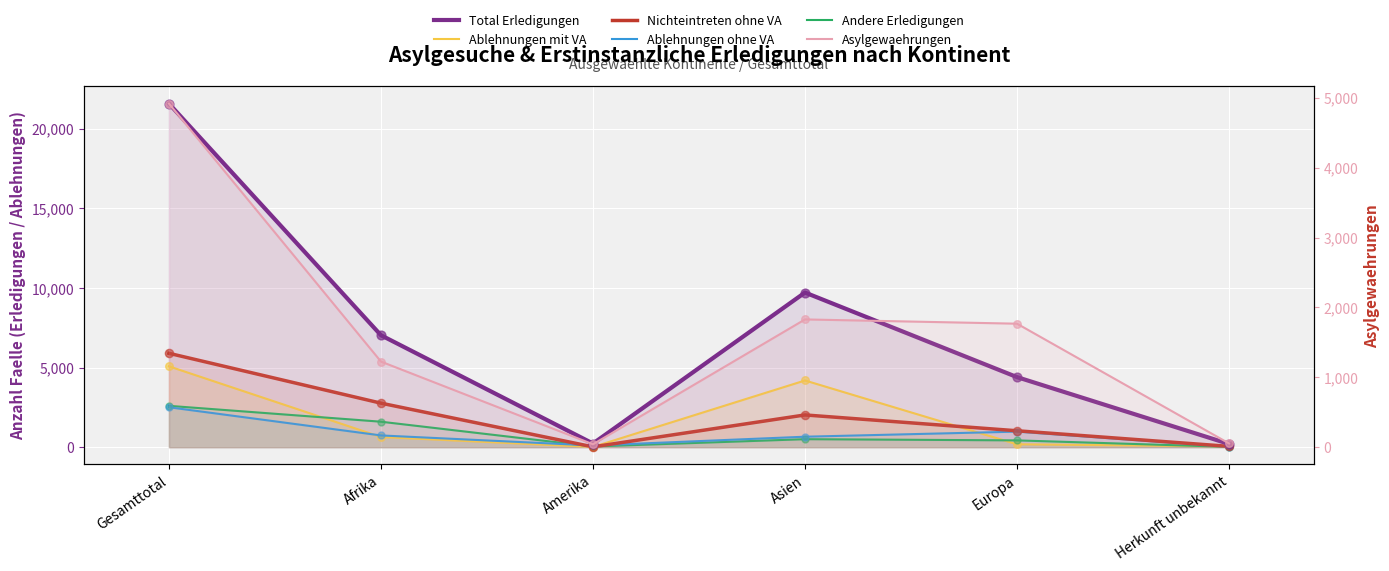

Which series has the widest spread of Y values?

Total Erledigungen